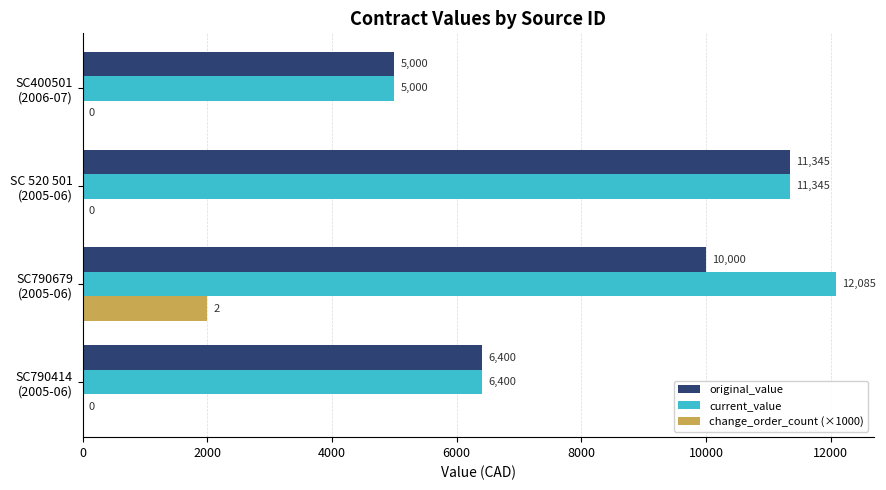

What is the greatest value displayed?

12085